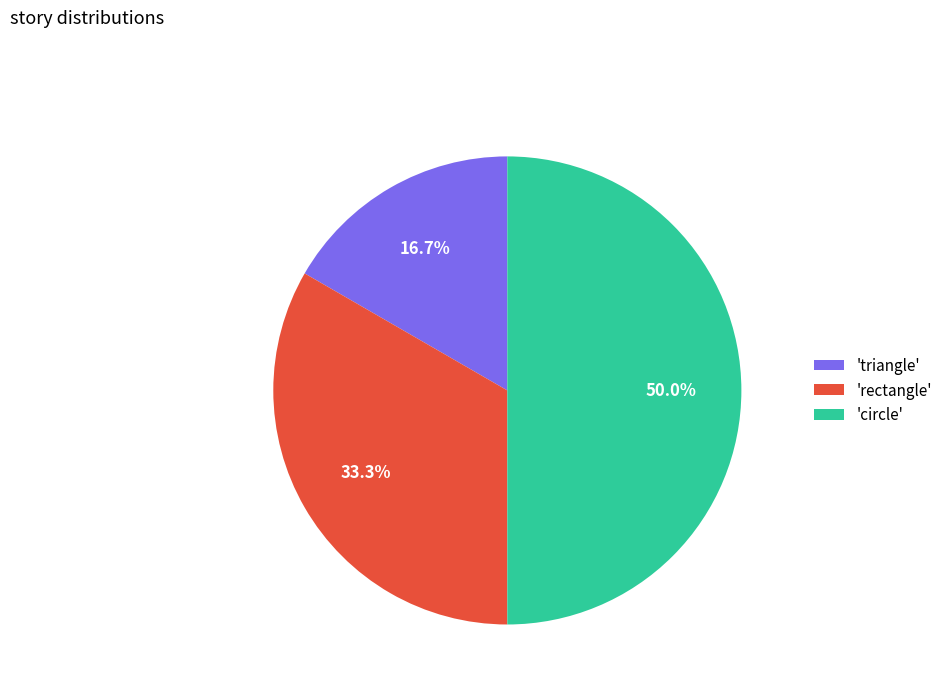

How many slices are in this pie chart?

3